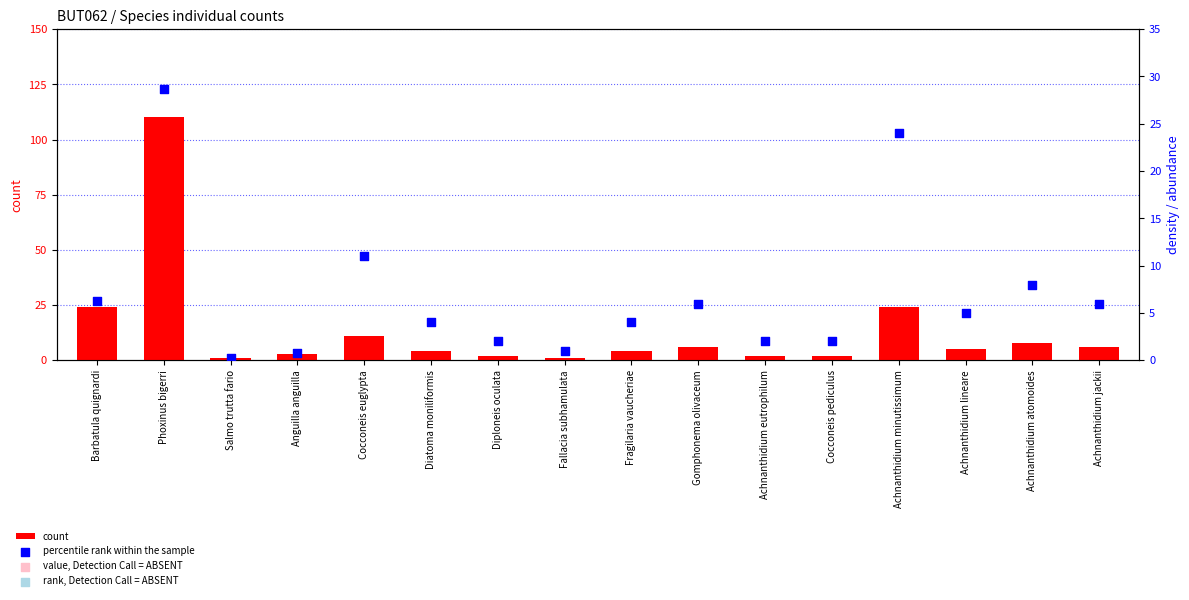

What are all the series names shown in the legend?

count, percentile rank within the sample